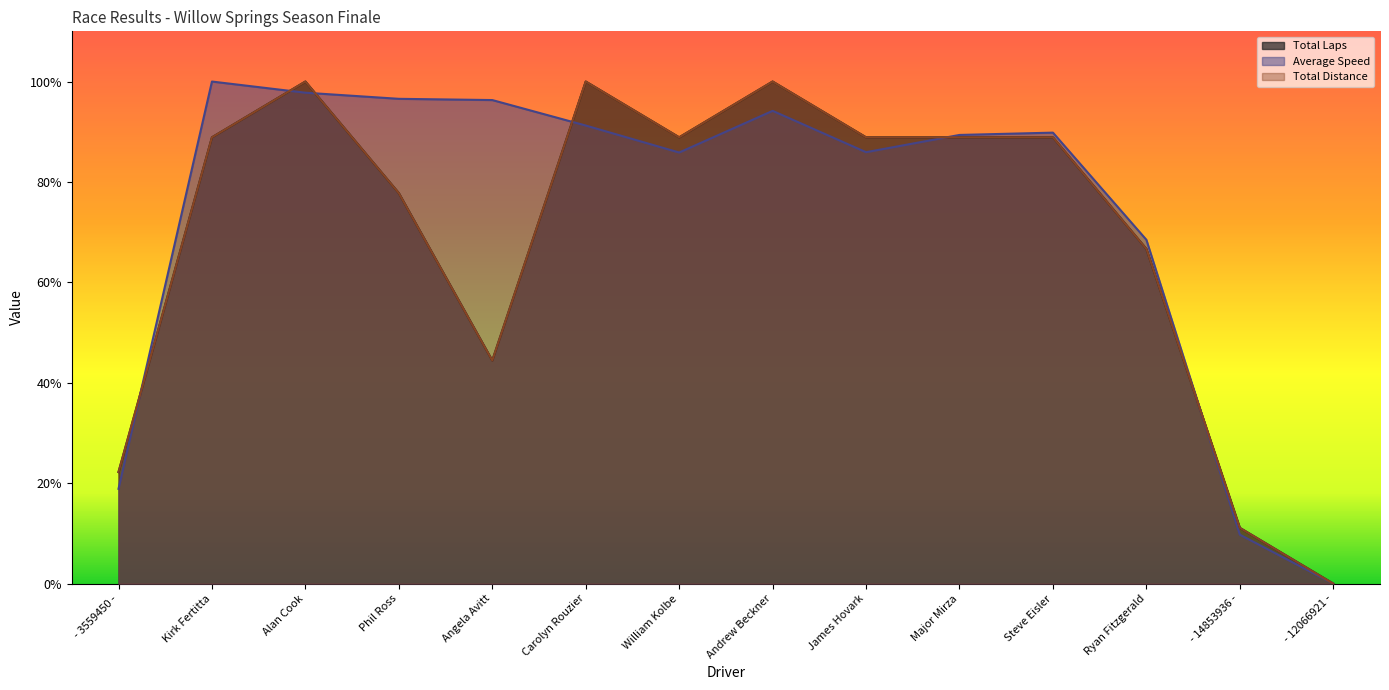

What is the sum of all Total Distance values?

966.7